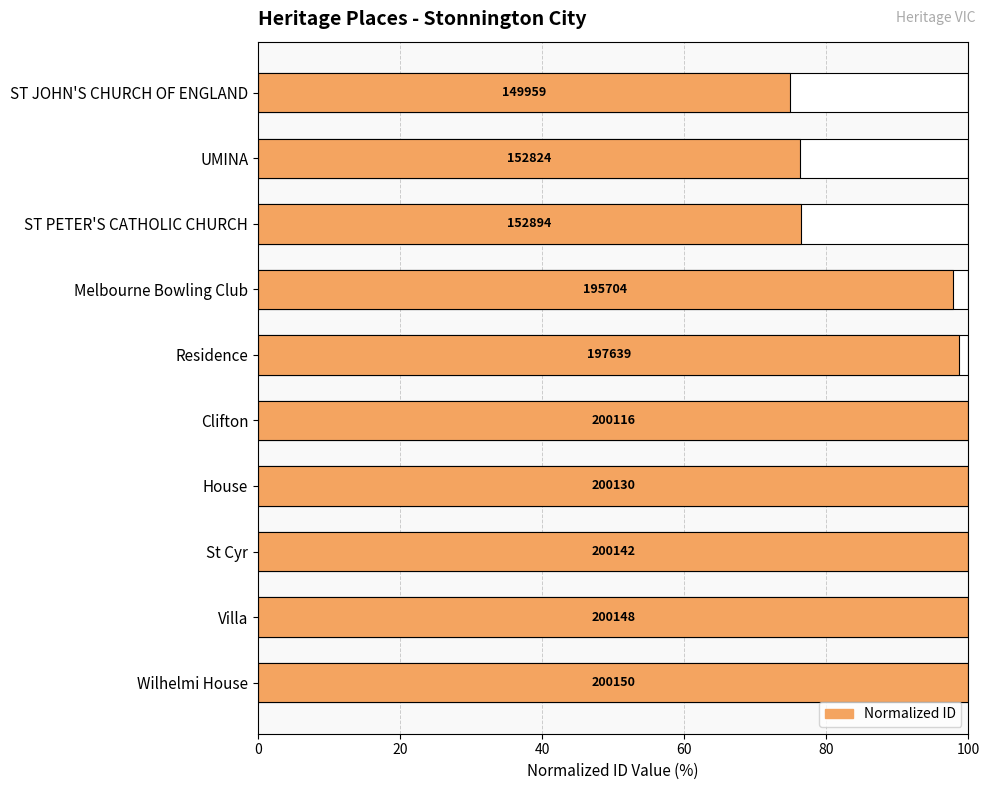

What is the difference between the maximum and minimum values?

25.1